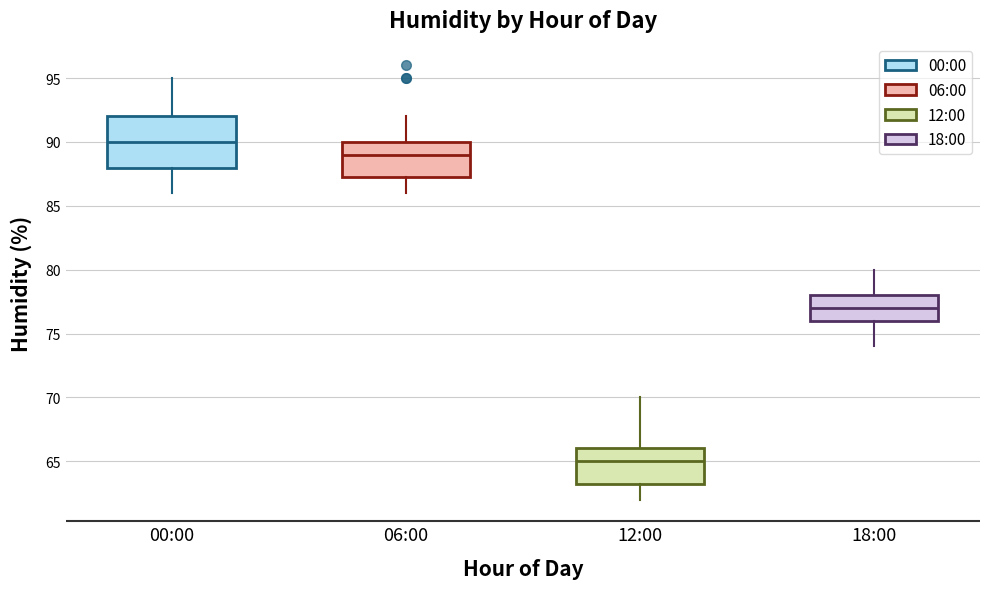

Which box is the tallest, from its lower edge to its upper edge?

00:00